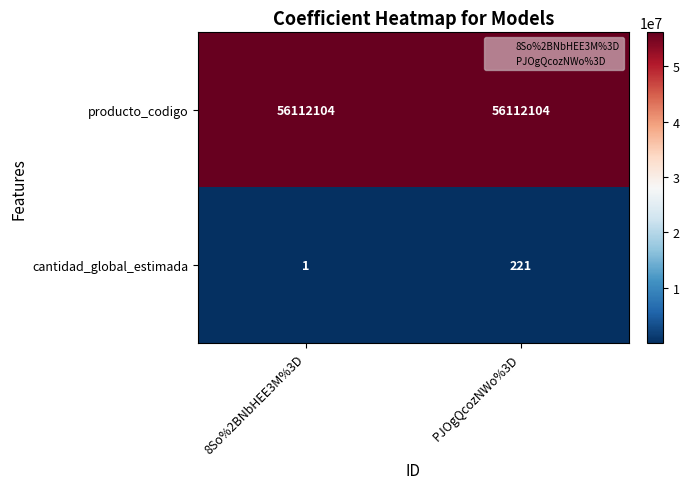

At which category is the sum across all series the highest?

PJOgQcozNWo%3D